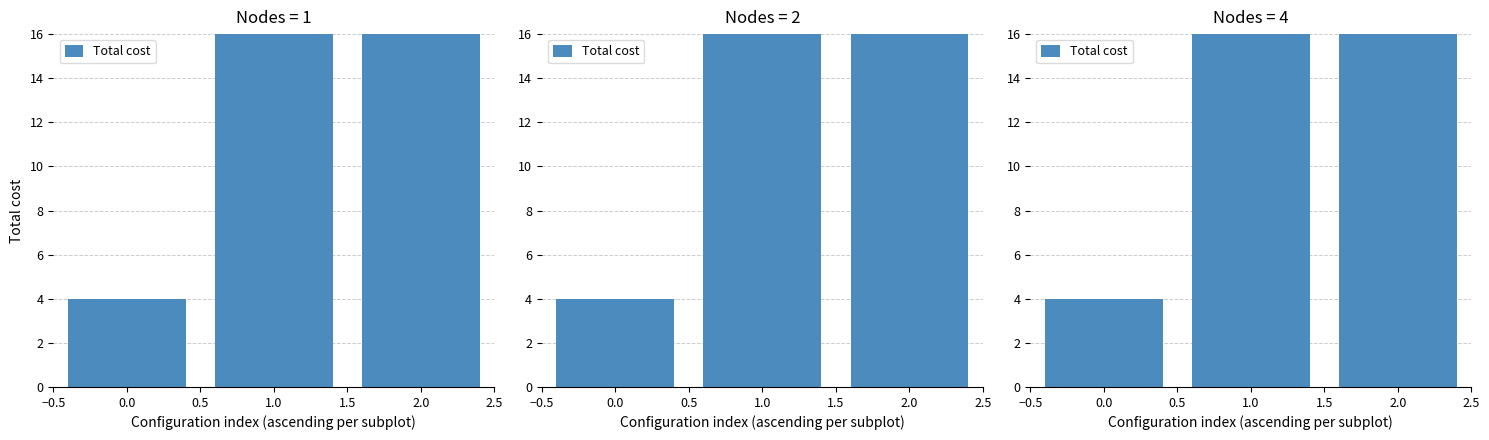

Does the chart contain stacked bars?

No